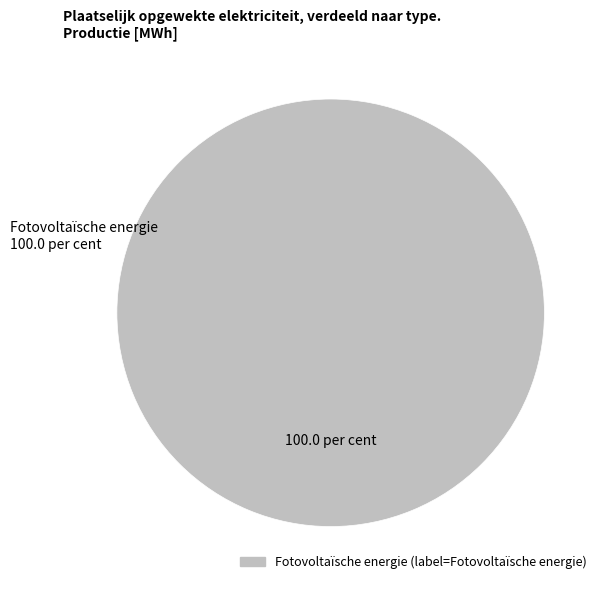

Is there any slice that represents more than half of the pie?

Yes